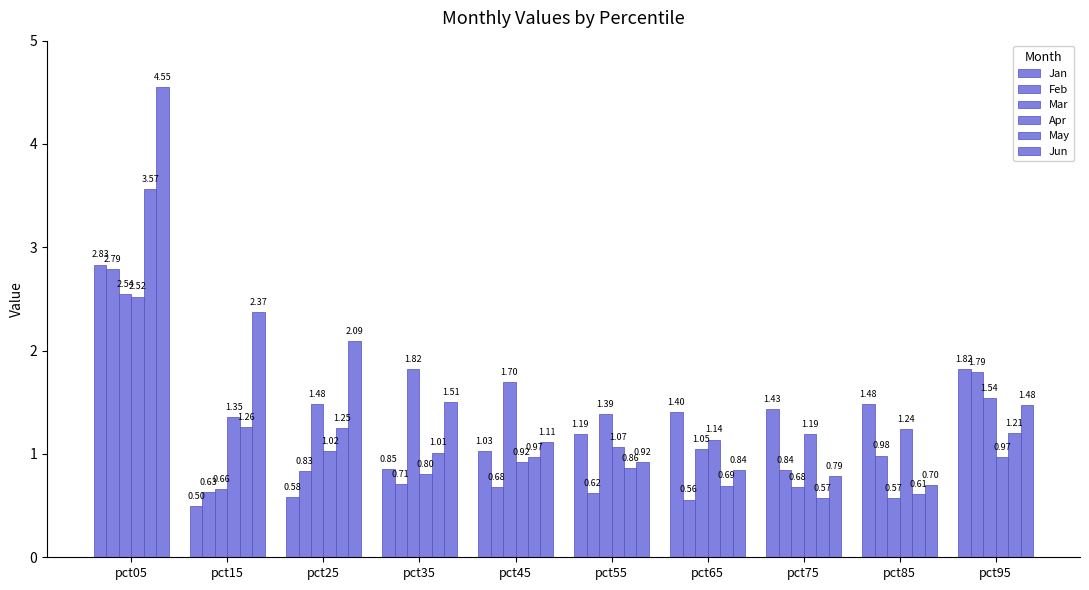

How many bars are there in total?

60